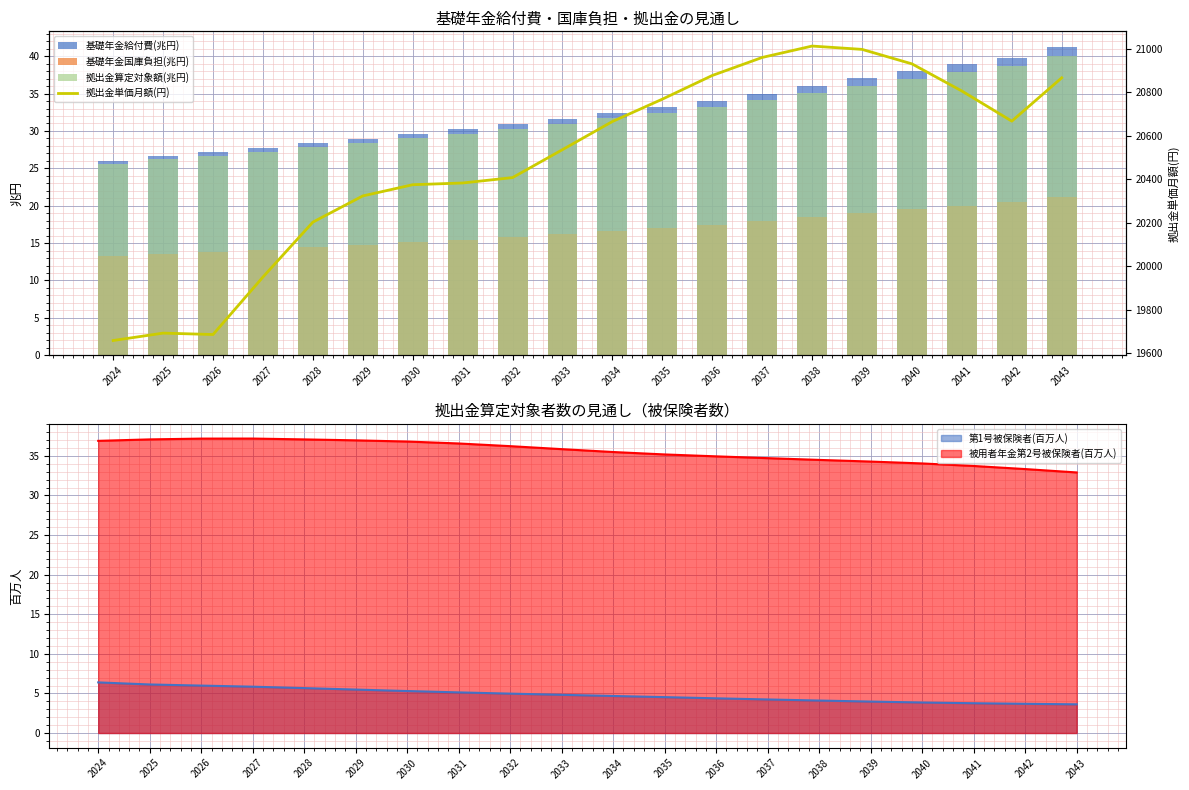

At which category is the sum across all series the highest?

2038